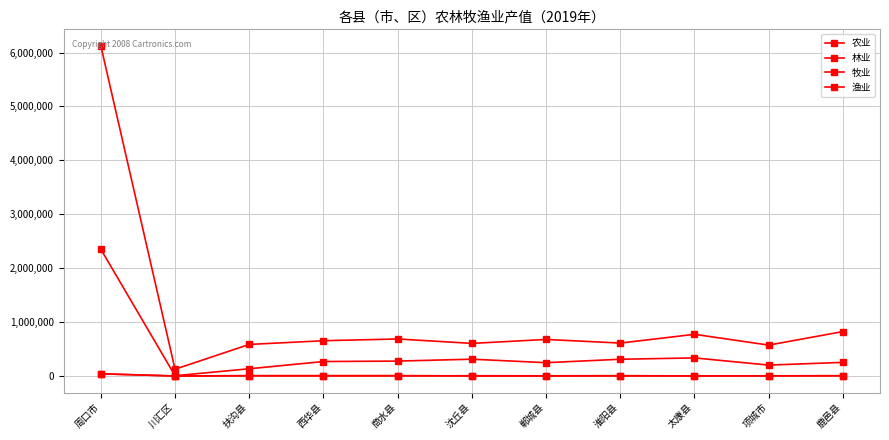

How many values in the 牧业 series are below 269141?

5